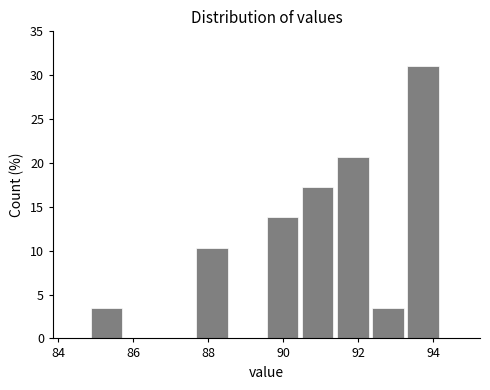

What is the height of the bar covering 93.4 to 94.2 on the x-axis? Neither the bar edges nor the heights are printed on the chart, so give them approximately, as read against the axes.

31.0